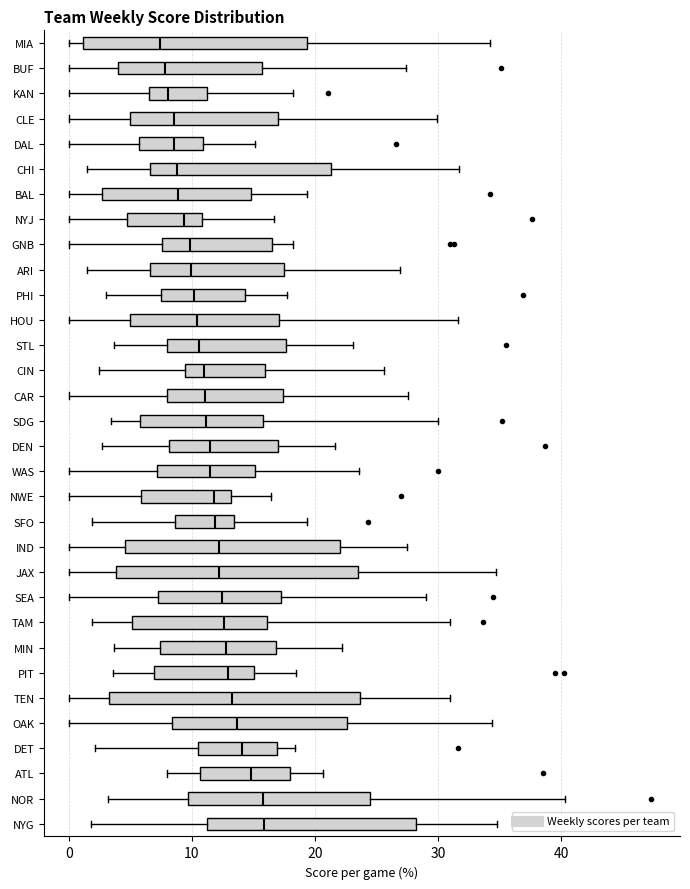

Where is the right edge of the box for MIA on the x-axis? The values are not printed on the chart, so give them approximately, as read against the axis.

19